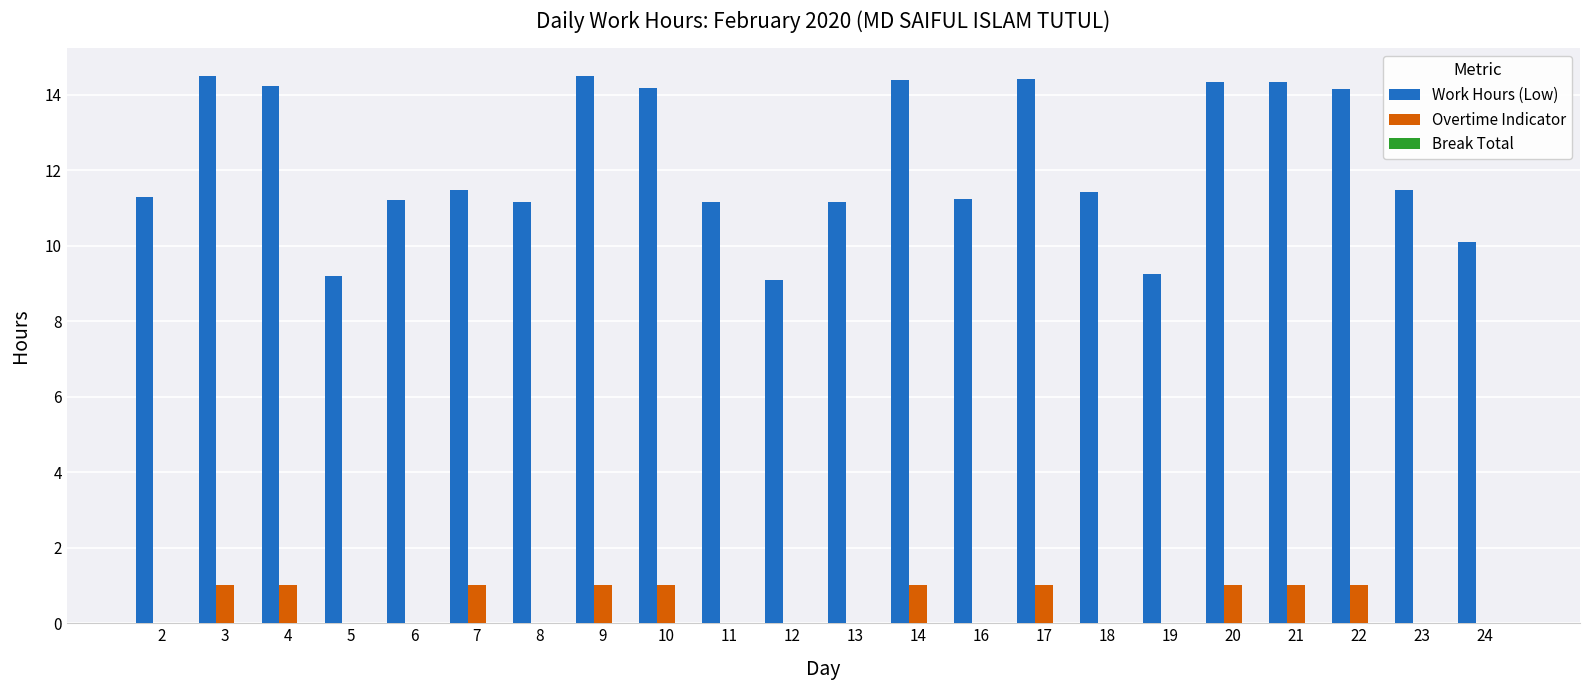

What is the total value across all series at 12?

9.1